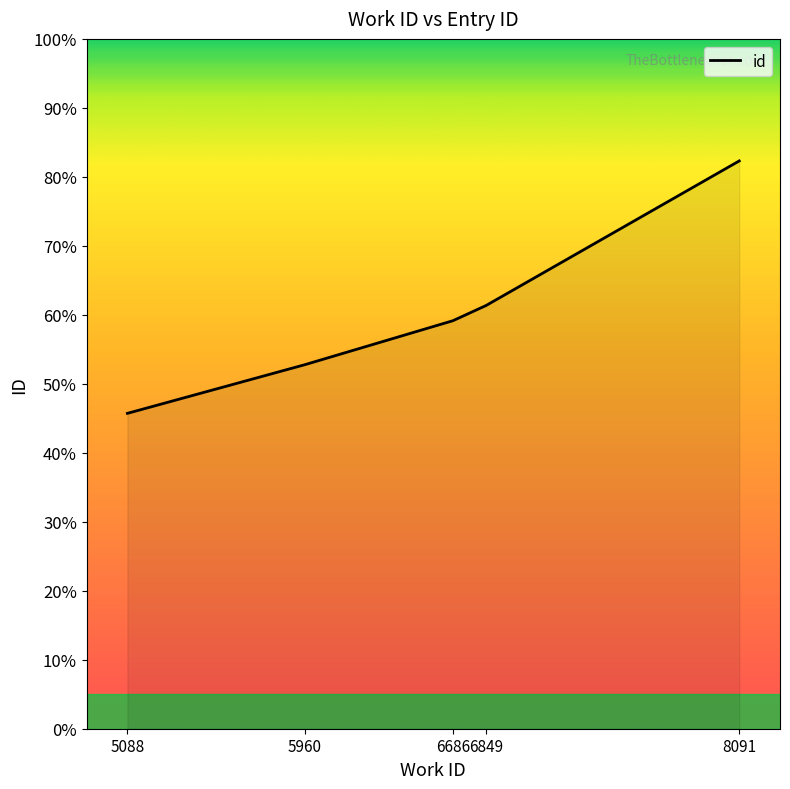

What is the minimum value shown in the chart?

45.7